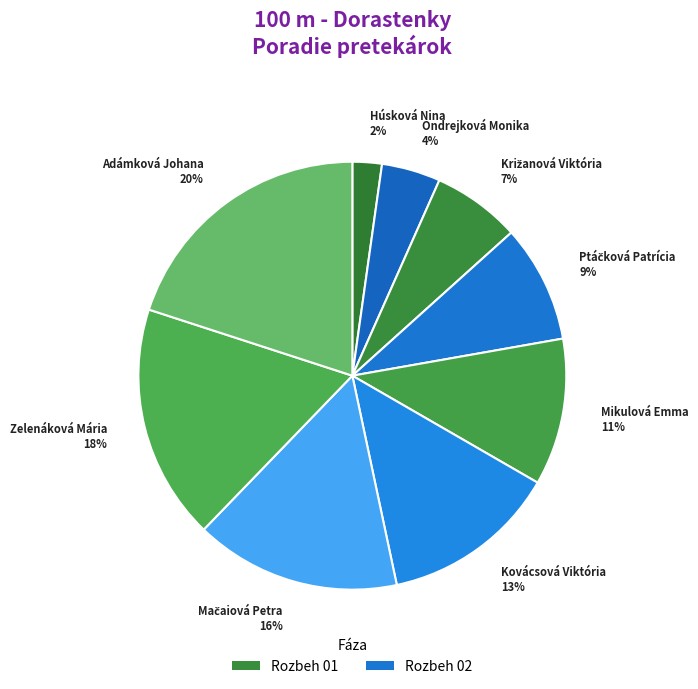

Does any single category account for the majority?

No